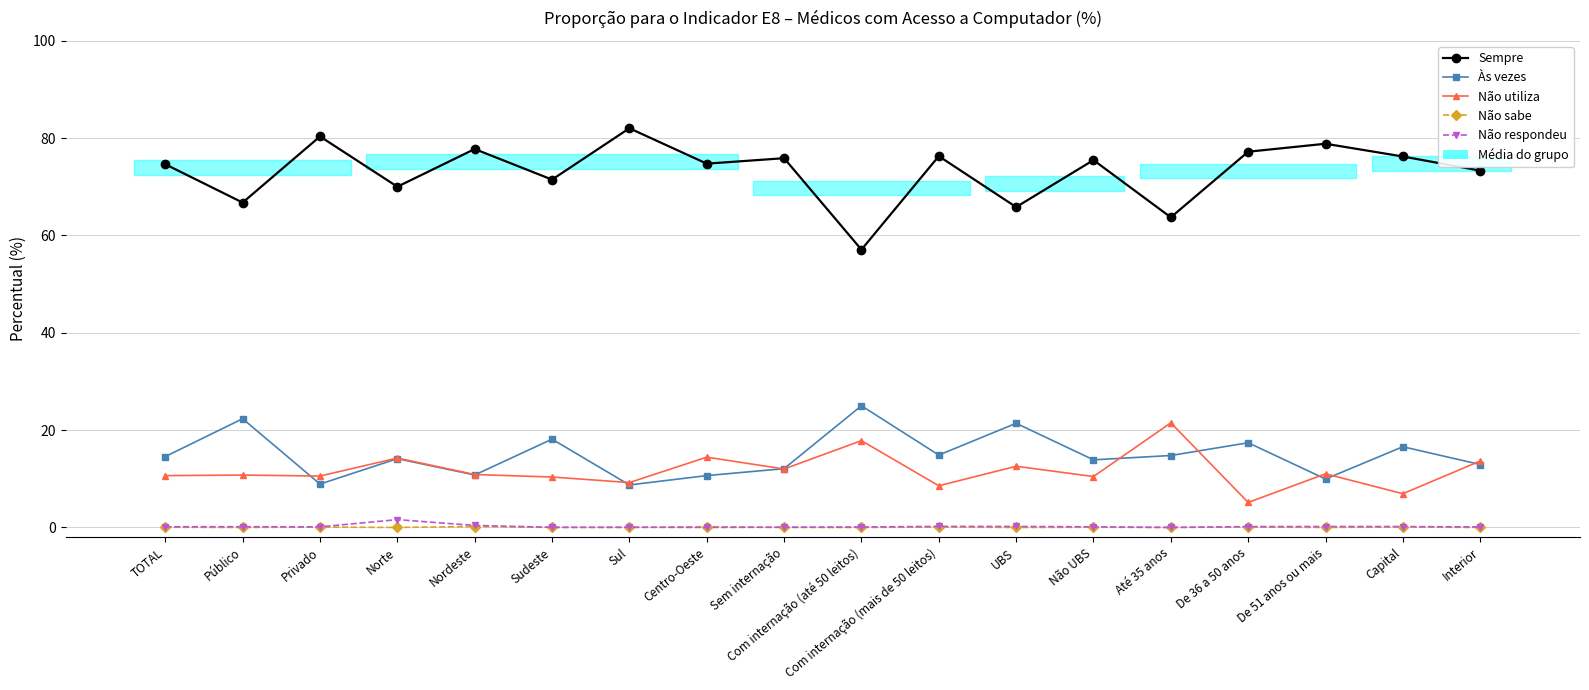

Count the number of categories in the chart.

18